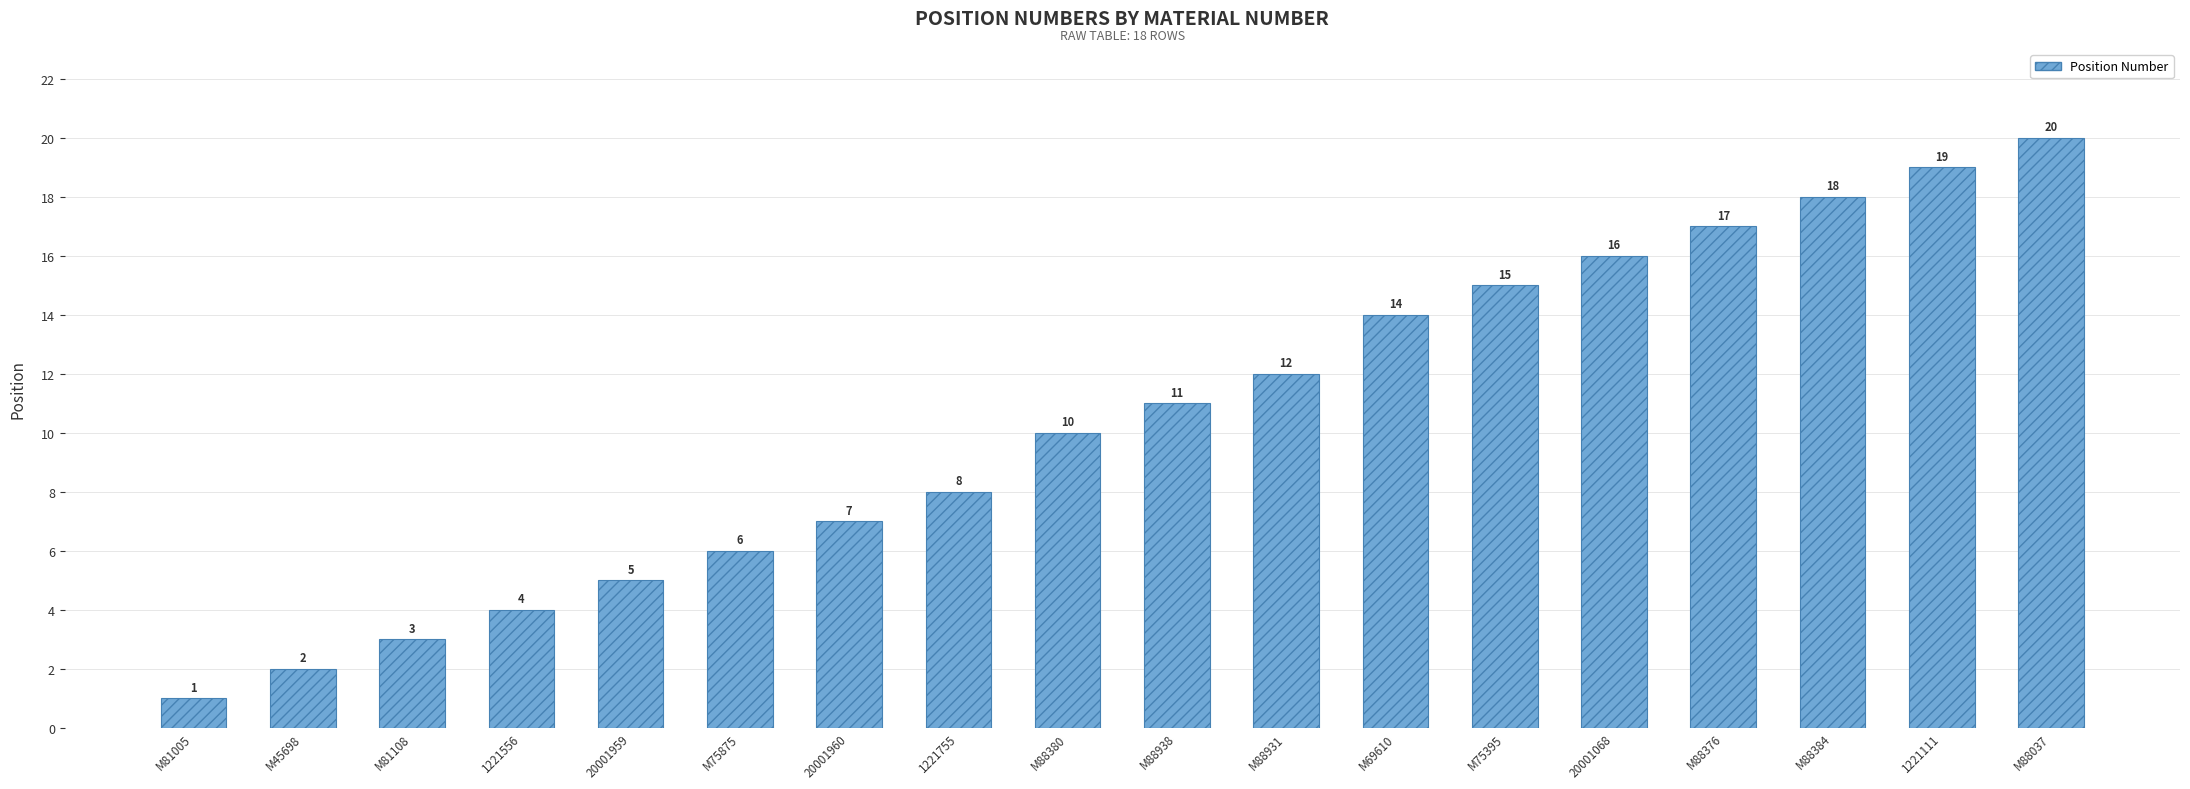

What position from the left is M69610?

12